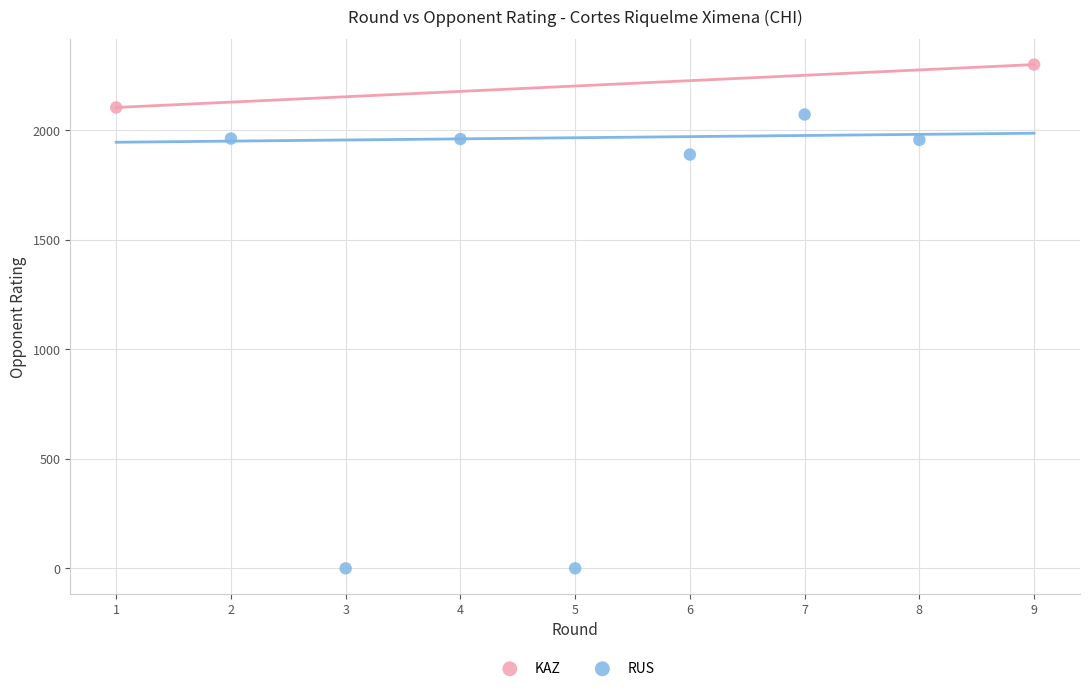

Which series contains the highest Y value?

KAZ